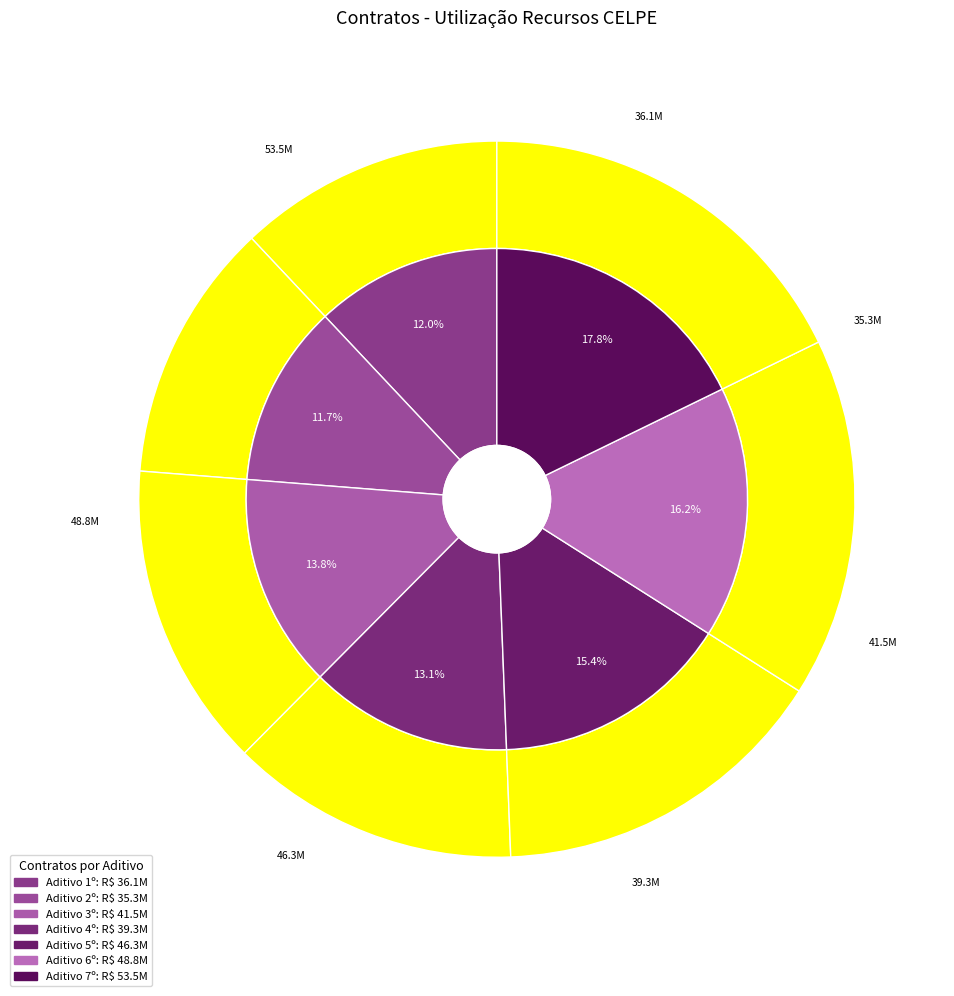

Does any single category account for the majority?

No